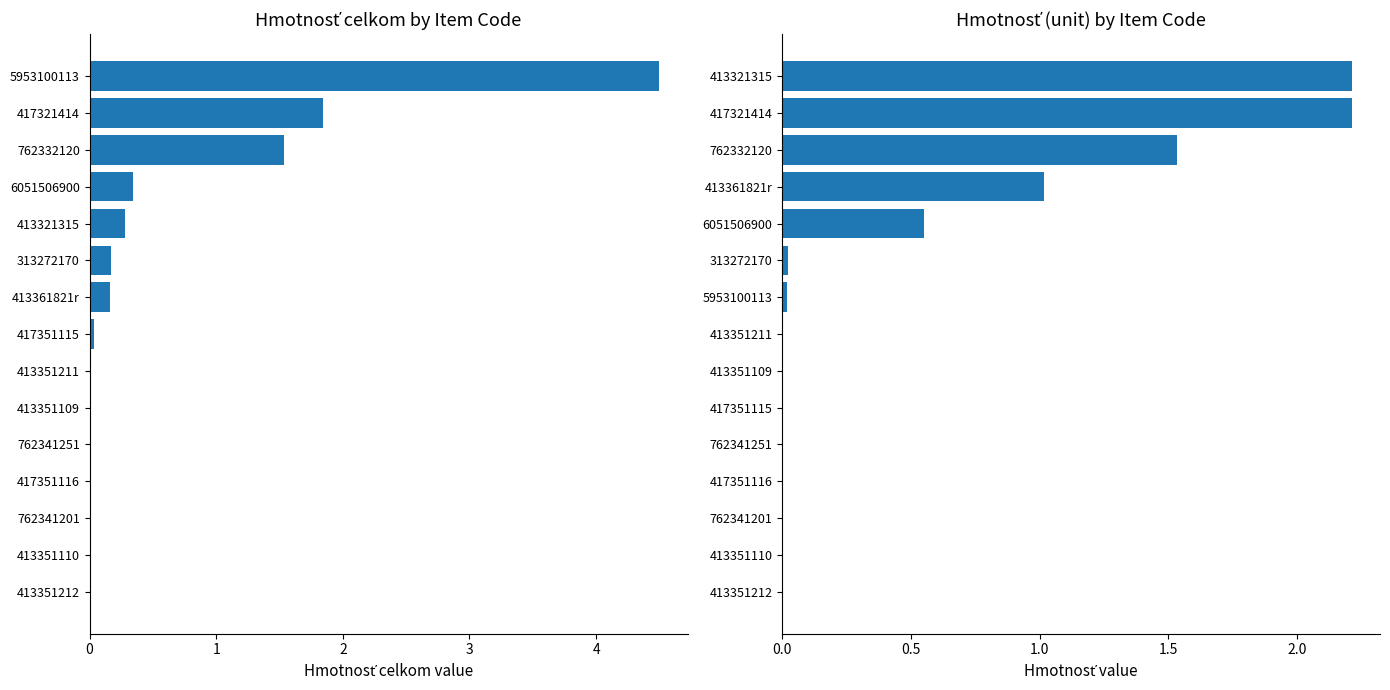

What is the sum of the Hmotnosť values at 5 and 10?

0.6